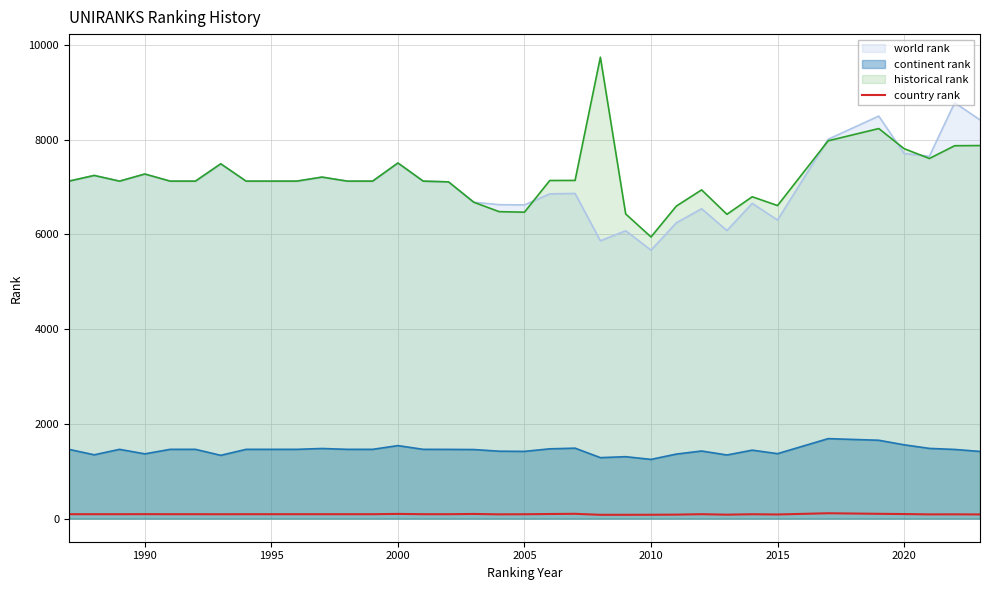

Which series has the largest range (max minus min)?

historical rank